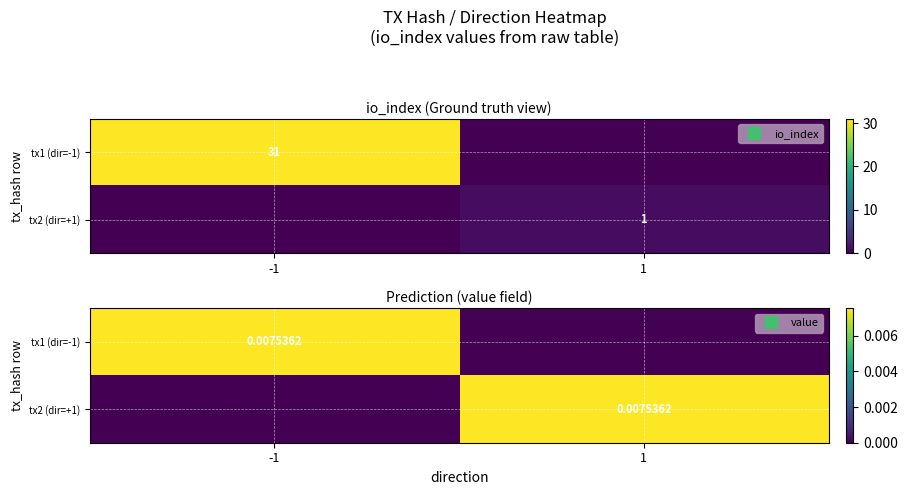

At which label does tx1 (dir=-1) reach its minimum?

1